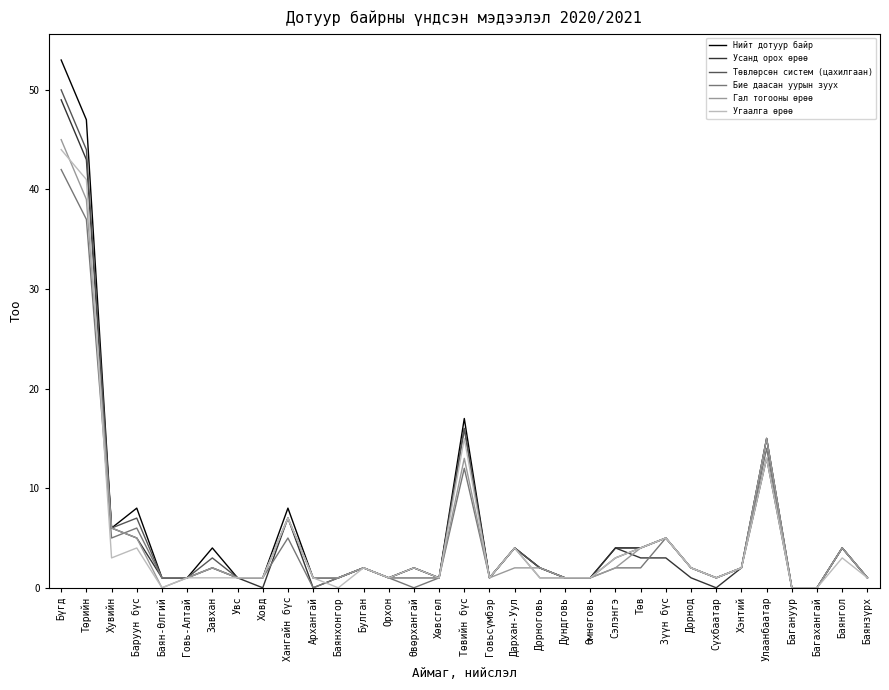

What is the total value across all series at Хангайн бүс?

41